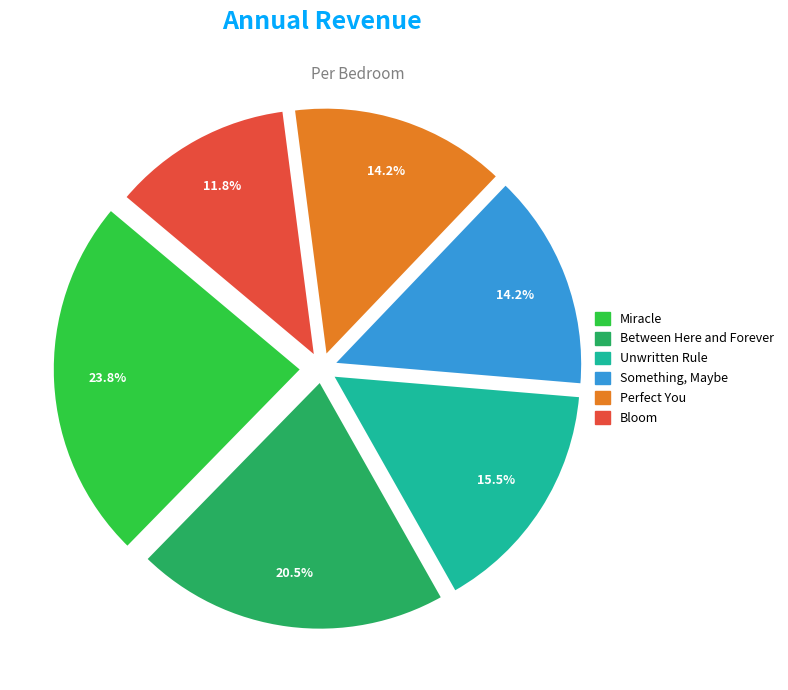

Is Something, Maybe the majority of the pie?

No